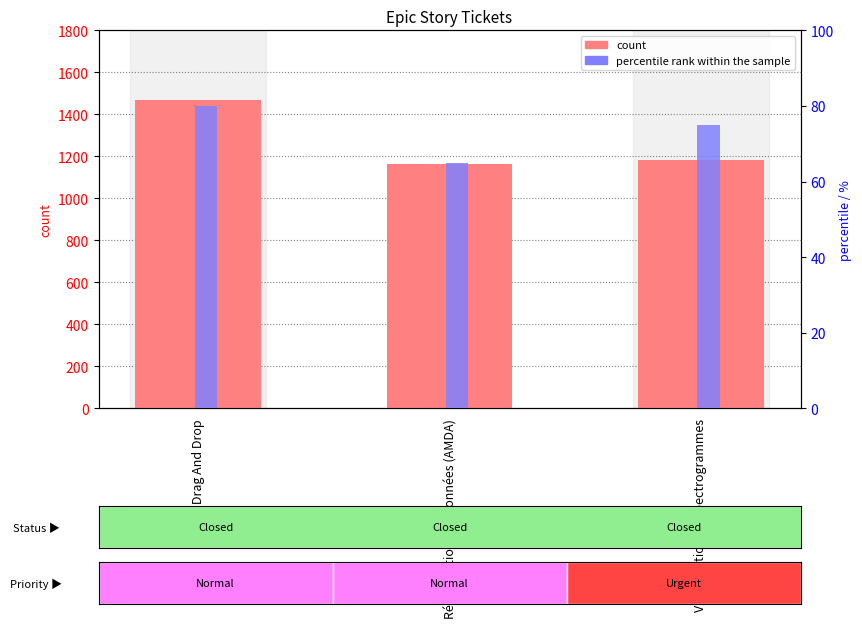

The value of count at Visualisation de spectrogrammes is 1815. True or false?

False